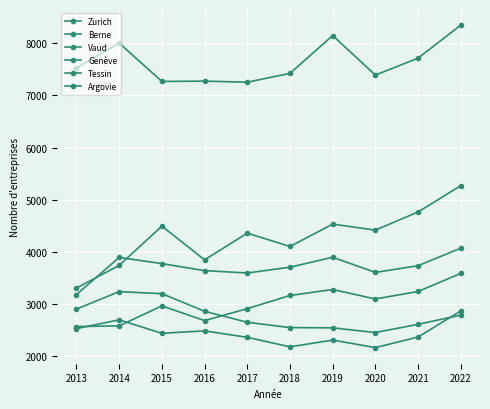

What is the minimum value for Argovie?

2161